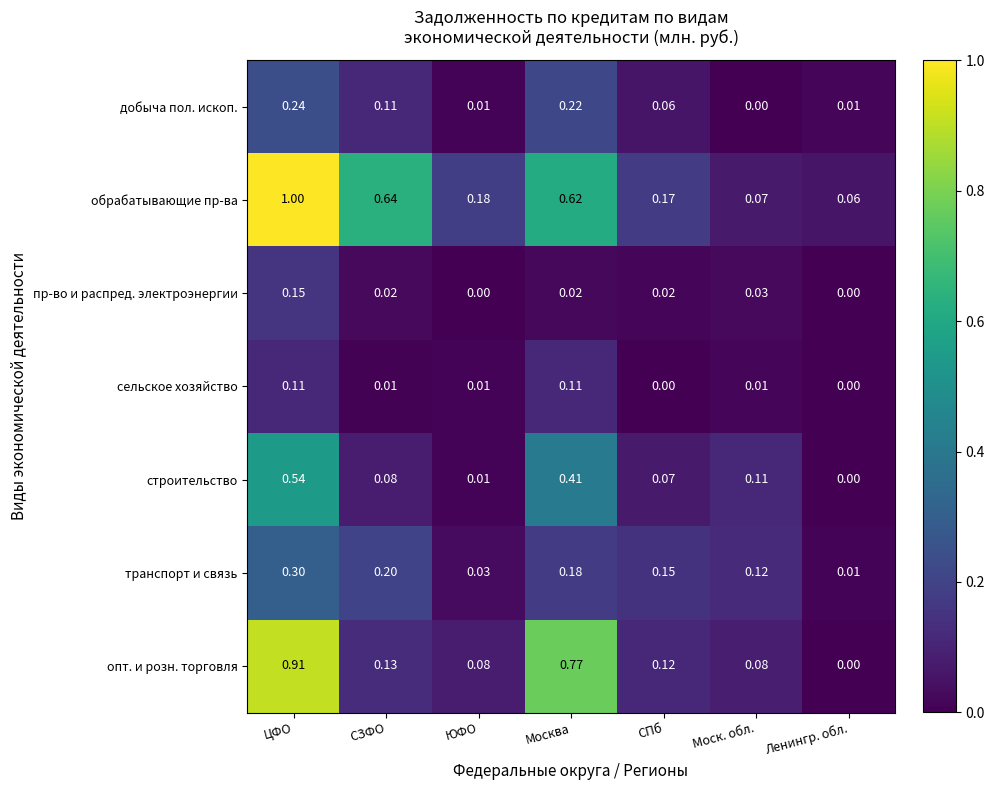

How many data points does each series have?

7